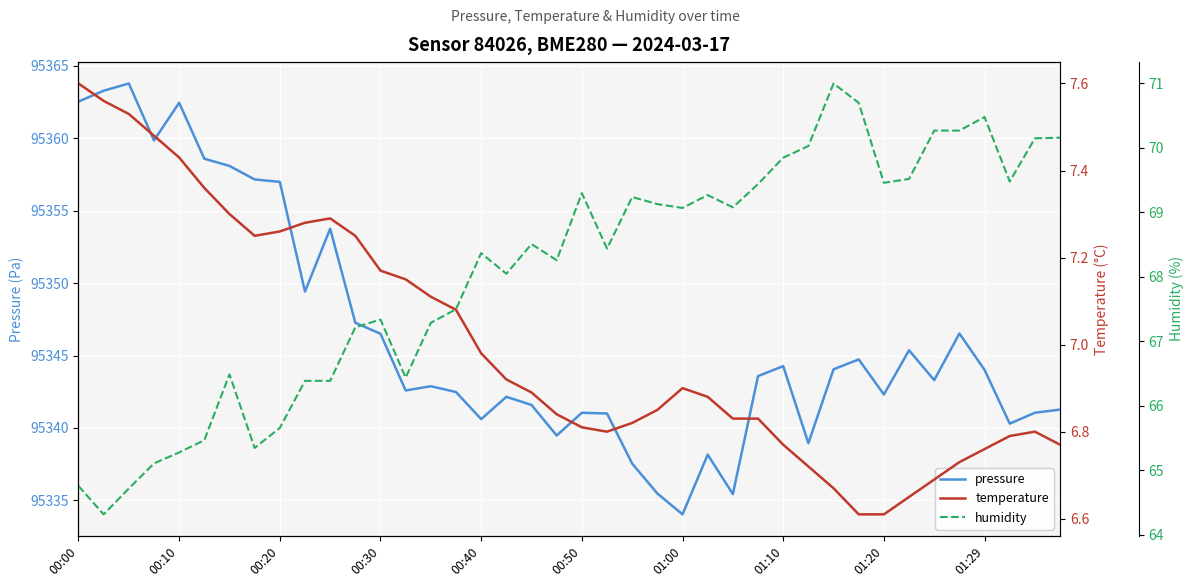

At 00:00, list the series in order from smallest to largest.

temperature, humidity, pressure